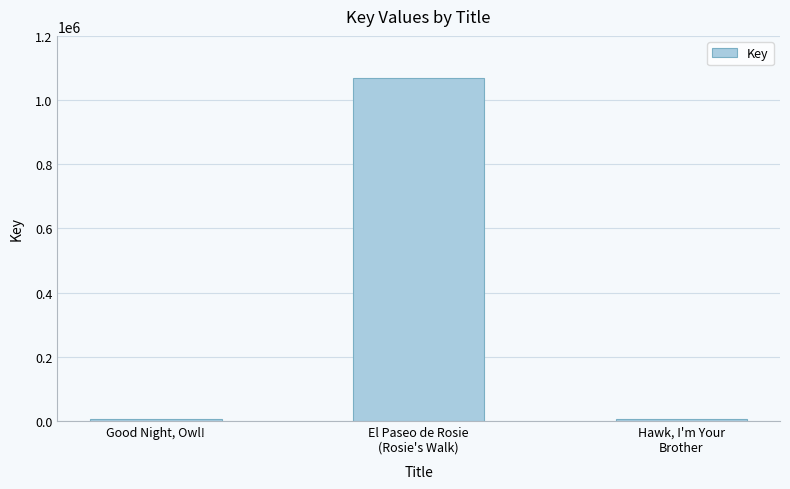

The value at El Paseo de Rosie
(Rosie's Walk) is 1652421. True or false?

False